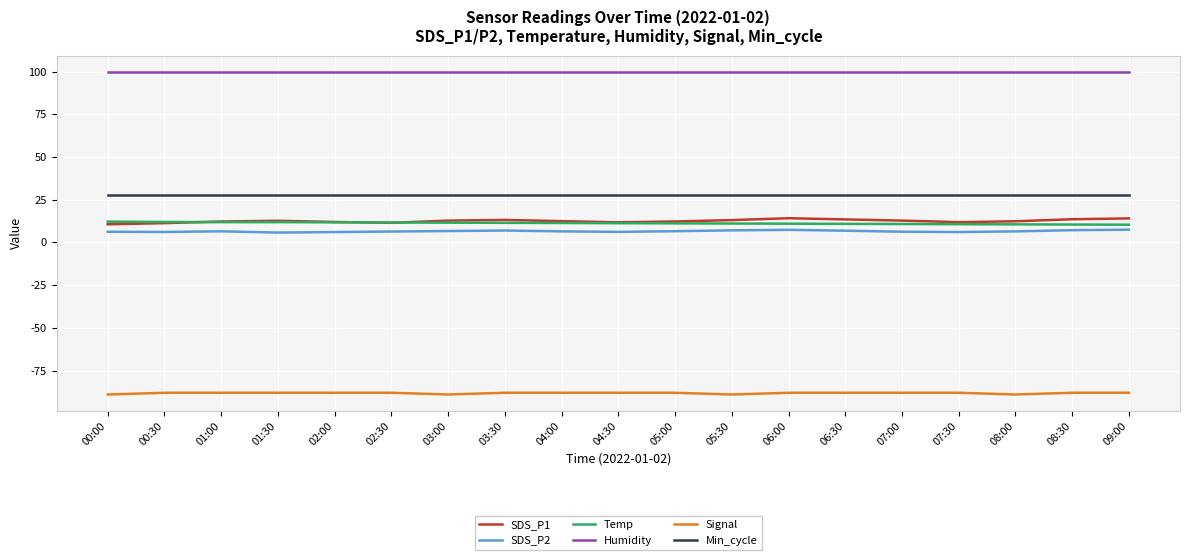

What is the total value across all series at 07:00?

69.8